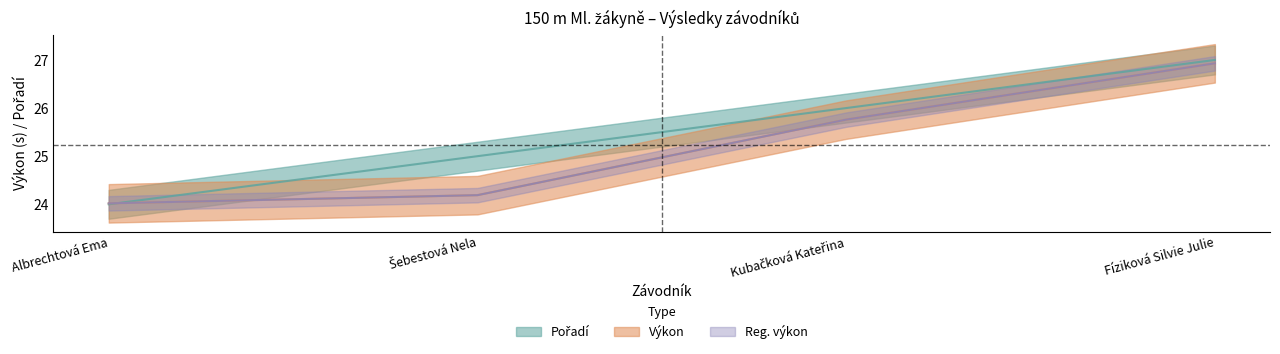

True or false: Výkon and Reg. výkon cross at least once.

False